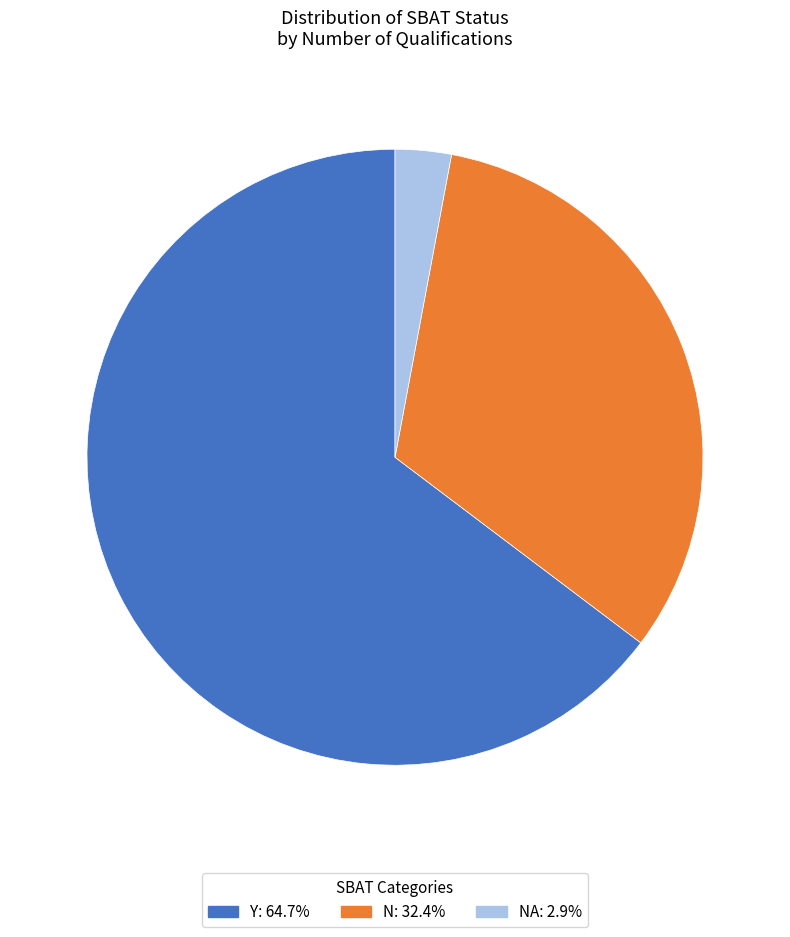

What is the ratio of the value at Y: 64.7% to the value at NA: 2.9%?

22.0